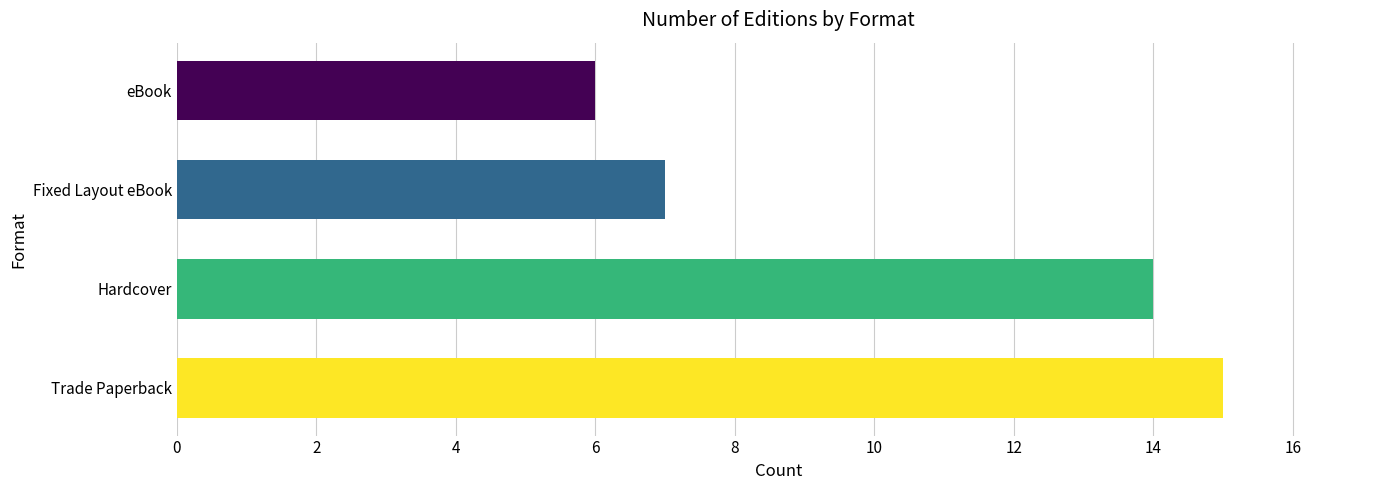

Which category has the lowest value across all series?

eBook